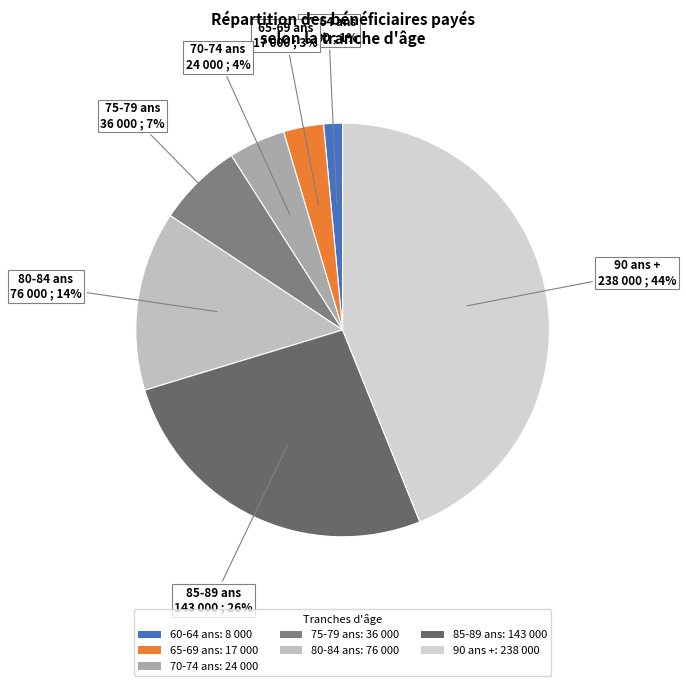

How many segments does this pie chart have?

7